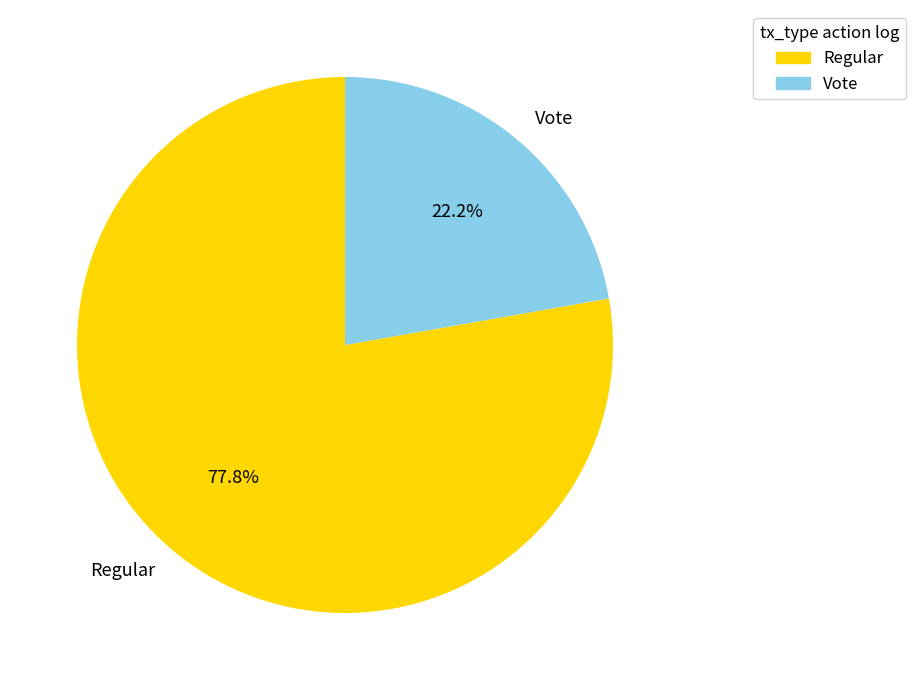

Count the number of slices in the pie.

2